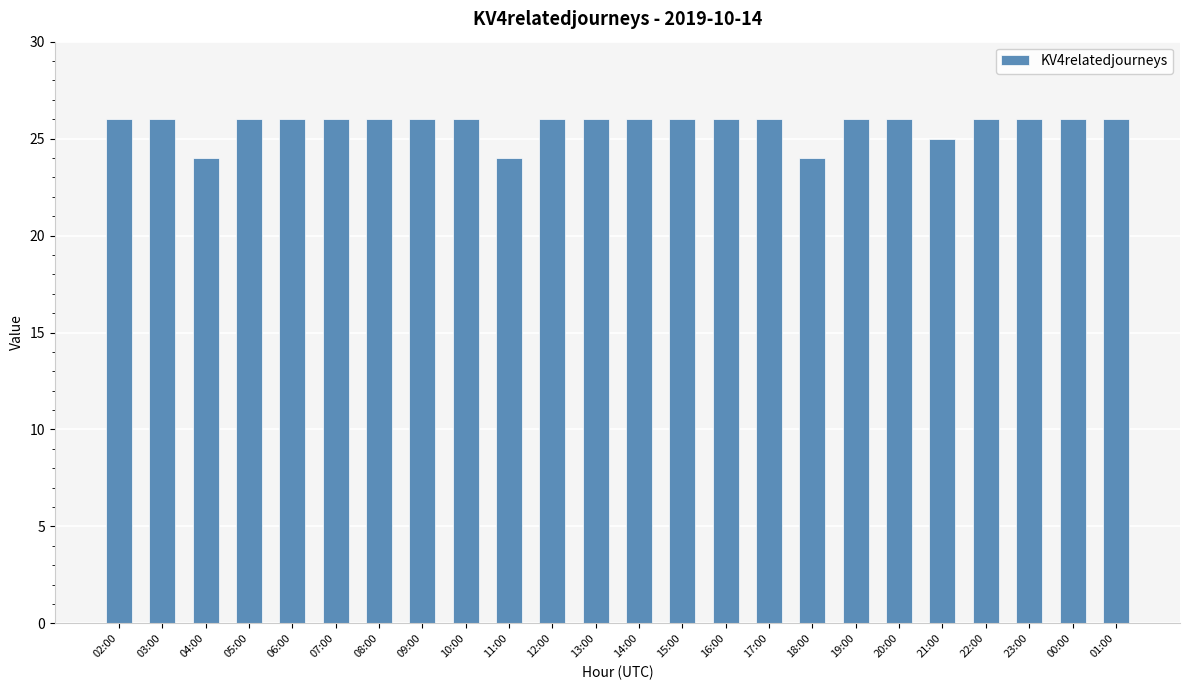

What is the ratio of the value at 14:00 to the value at 12:00?

1.0